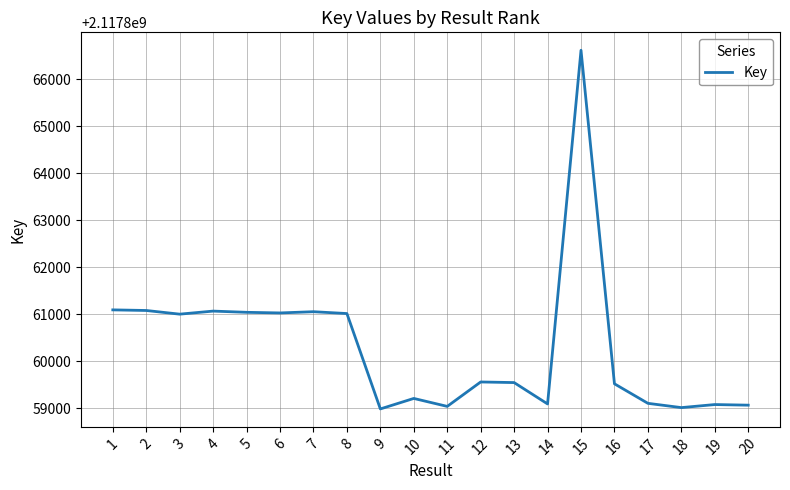

Approximately how many times larger is the value at 7 compared to 6?

1.0